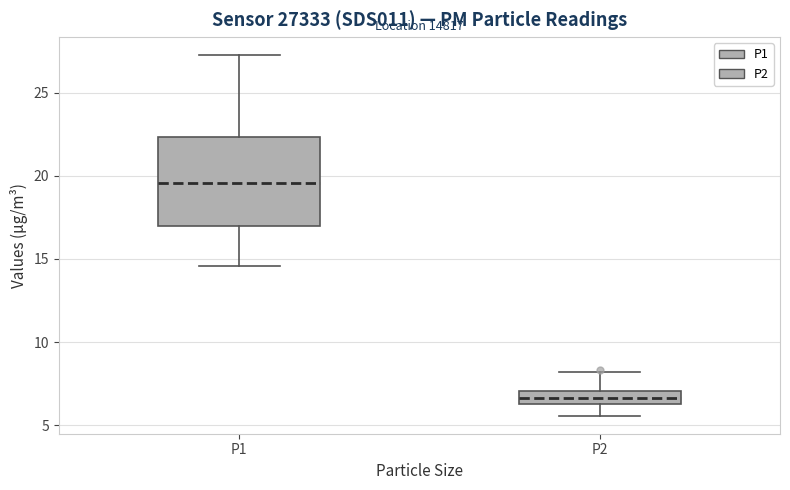

Reading left to right, transcribe this box plot: for each box, give where its median line is, the range the box spans, and where its two whiskers end, as read against the y-axis. The values are not printed on the chart, so give them approximately, as read against the axis.

P1: median 19.5, box 17.0 to 22.5, whiskers 14.5 to 27.5
P2: median 6.5 (inside the box), box 6.5 to 7.0, whiskers 5.5 to 8.0